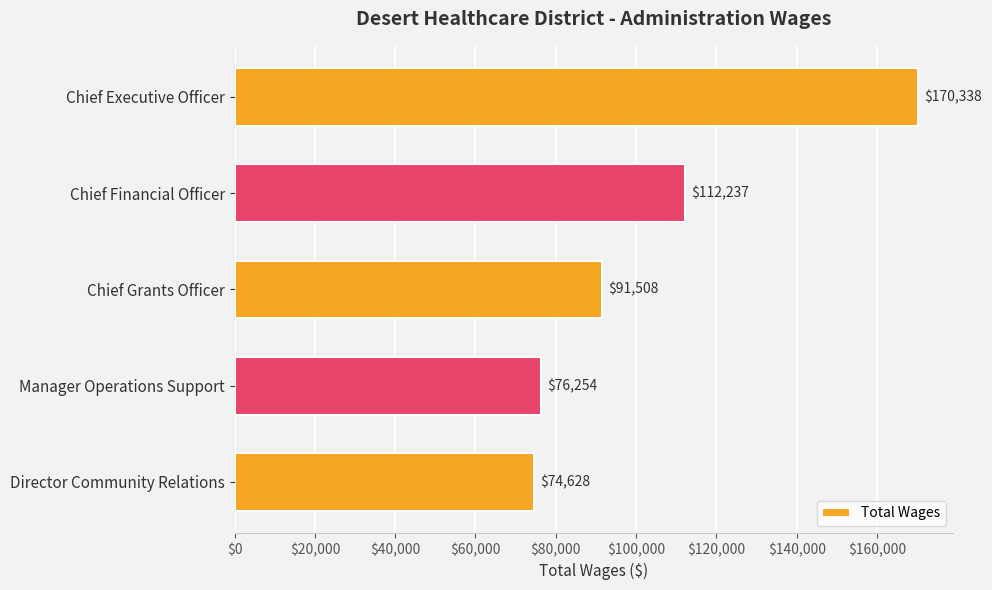

What is the difference between the second highest and minimum values?

37609